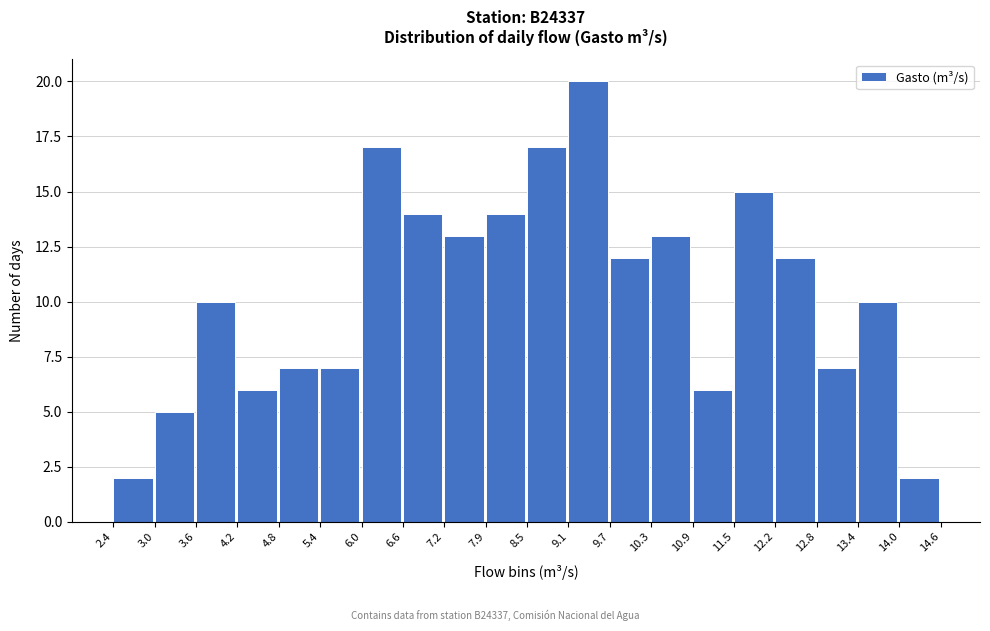

Over which range of the x-axis is the bar tallest?

9.1 to 9.7